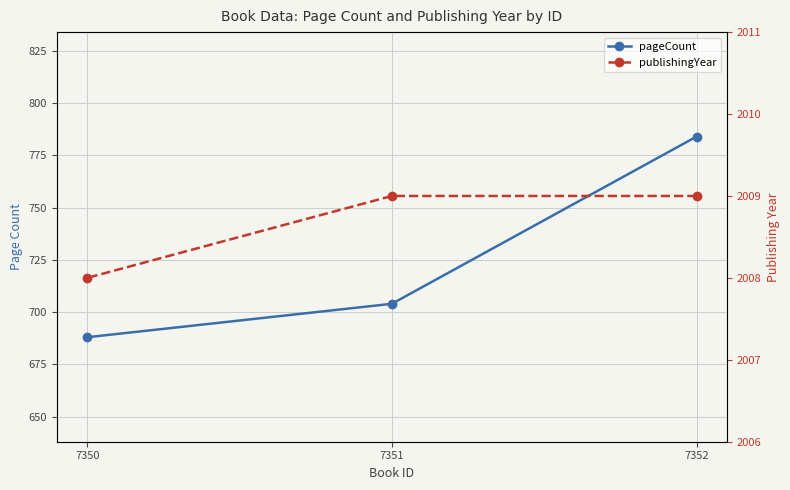

Reading left to right, transcribe all the data shown in this chart.

pageCount: 784	704	688
publishingYear: 2009	2009	2008